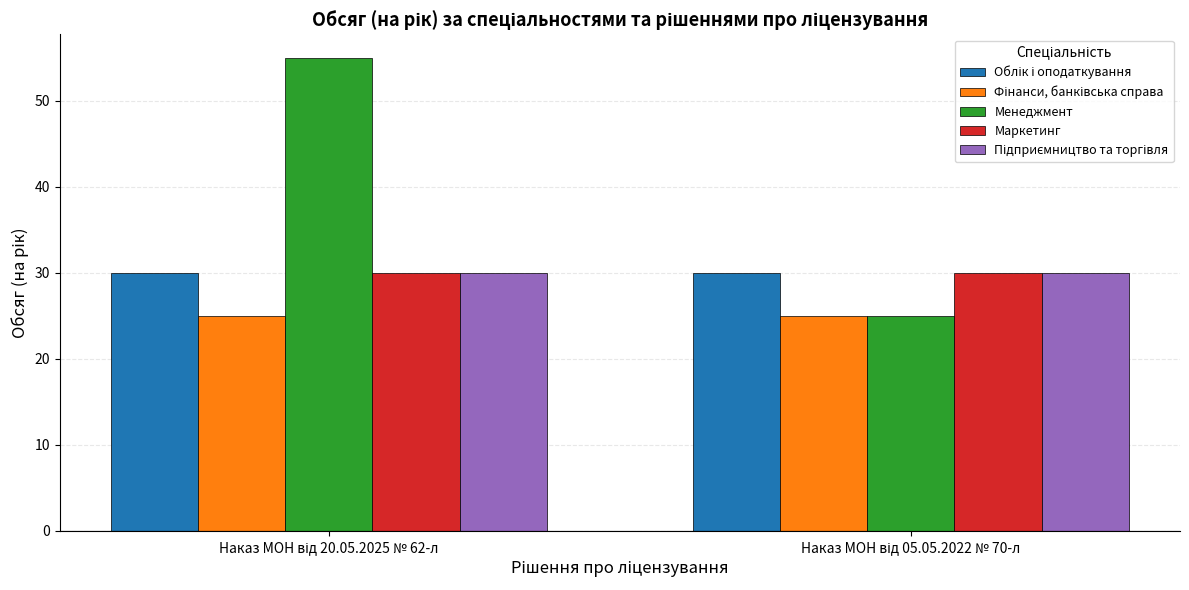

Which series has the widest spread of values?

Менеджмент